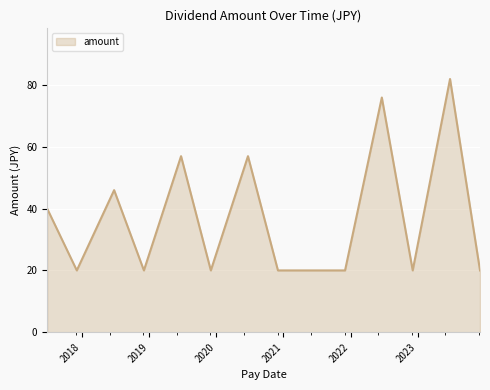

How many values are between 20 and 57?

11